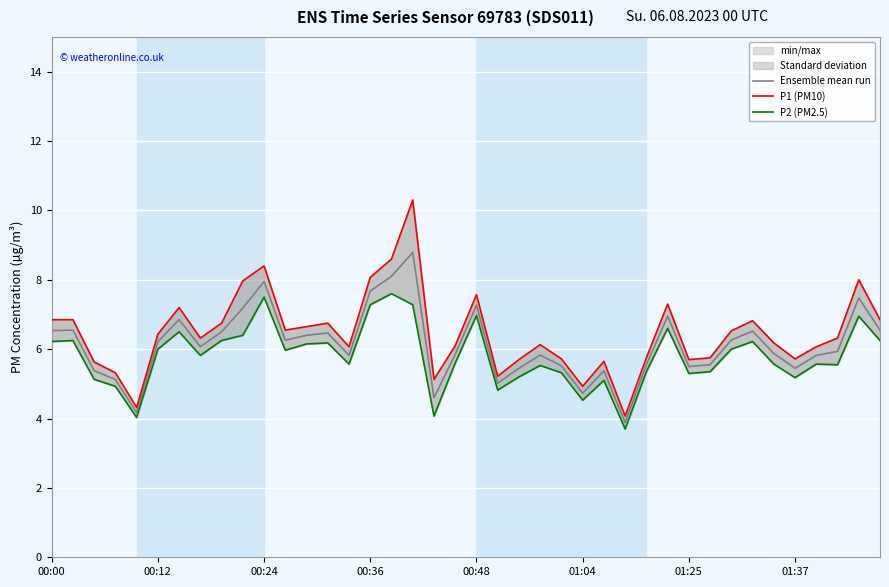

Reading left to right, list all the values displayed in this chart.

Ensemble mean run: 6.5	6.5	5.4	5.1	4.2	6.2	6.8	6.1	6.5	7.2	8.0	6.3	6.4	6.5	5.8	7.7	8.1	8.8	4.6	5.8	7.3	5.0	5.5	5.8	5.5	4.7	5.4	3.9	5.5	6.9	5.5	5.5	6.3	6.5	5.9	5.4	5.8	5.9	7.5	6.5
P1 (PM10): 6.8	6.8	5.6	5.3	4.3	6.4	7.2	6.3	6.8	8.0	8.4	6.5	6.7	6.8	6.1	8.1	8.6	10.3	5.1	6.1	7.6	5.2	5.7	6.1	5.7	4.9	5.7	4.1	5.8	7.3	5.7	5.8	6.5	6.8	6.2	5.7	6.1	6.3	8.0	6.8
P2 (PM2.5): 6.2	6.2	5.1	4.9	4.0	6.0	6.5	5.8	6.2	6.4	7.5	6.0	6.2	6.2	5.6	7.3	7.6	7.3	4.1	5.6	7.0	4.8	5.2	5.5	5.3	4.5	5.1	3.7	5.3	6.6	5.3	5.3	6.0	6.2	5.6	5.2	5.6	5.5	7.0	6.2